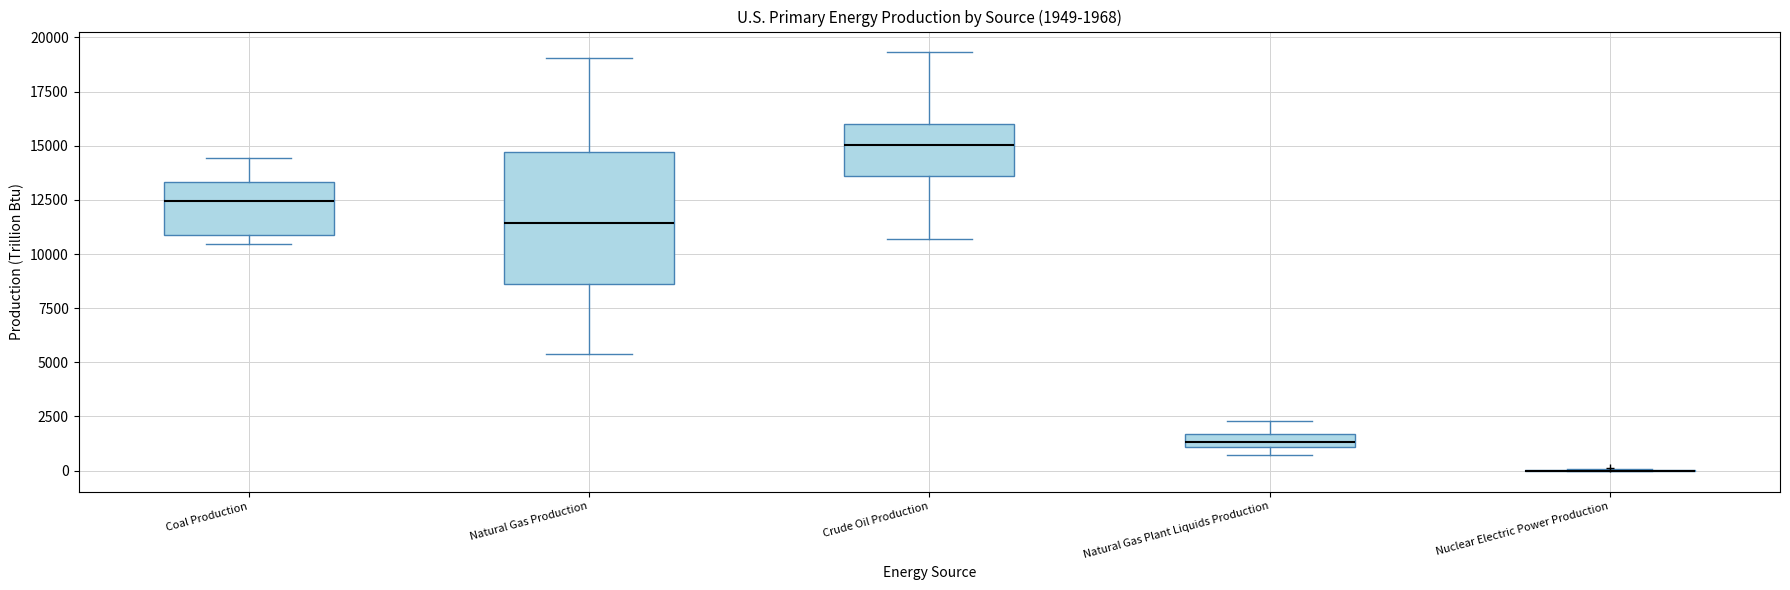

Which box is the tallest, from its lower edge to its upper edge?

Natural Gas Production